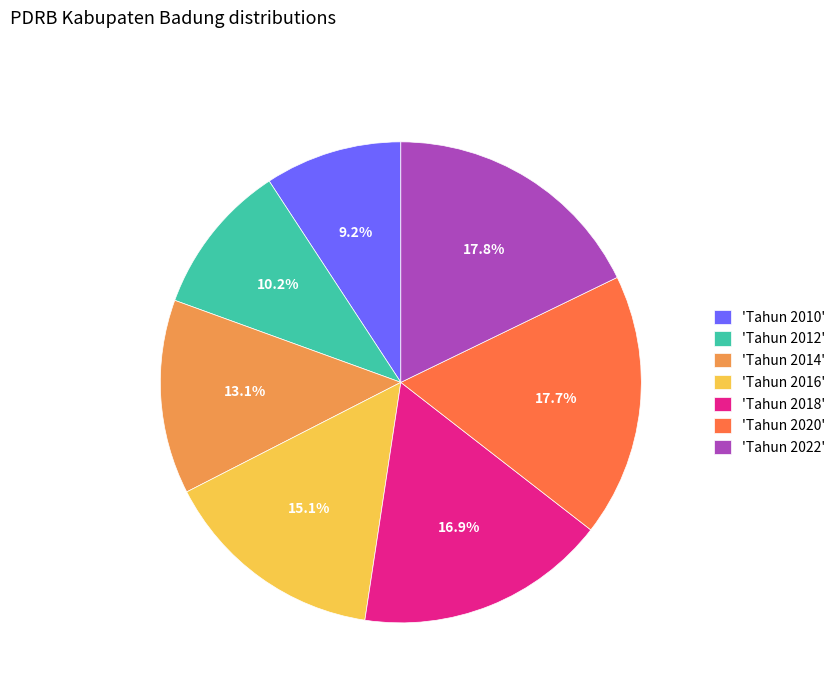

Approximately how many times larger is the value at 'Tahun 2022' compared to 'Tahun 2014'?

1.4